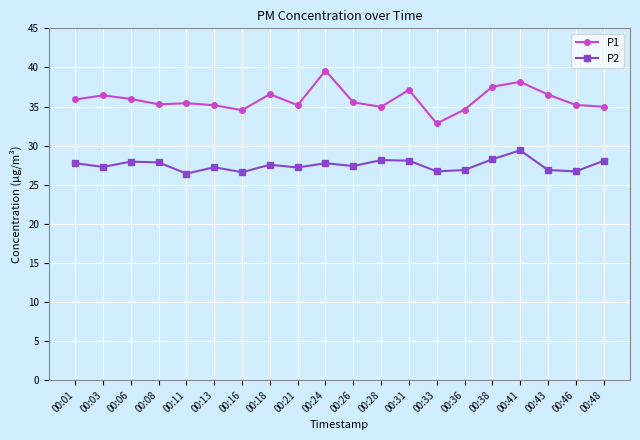

What is the value of the P1 point at the 20th from the left?

35.0